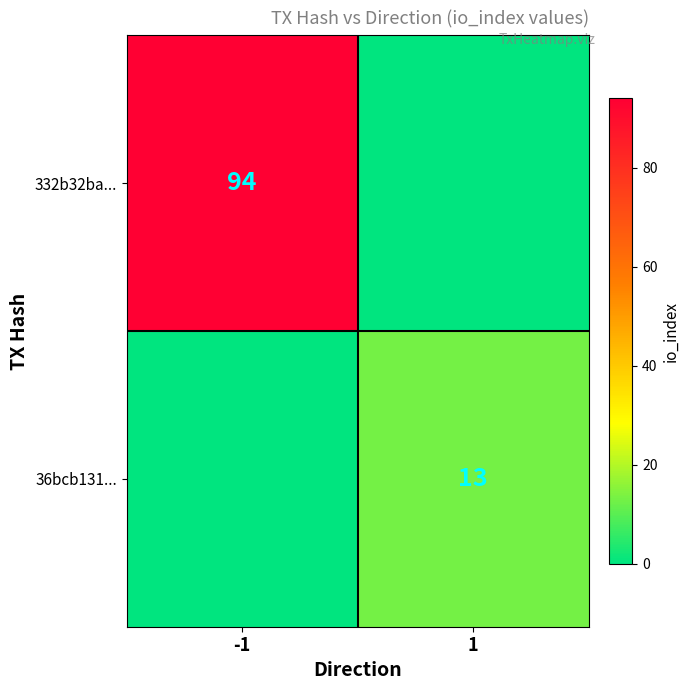

True or false: 36bcb131... has a value of 3 at 1.

False